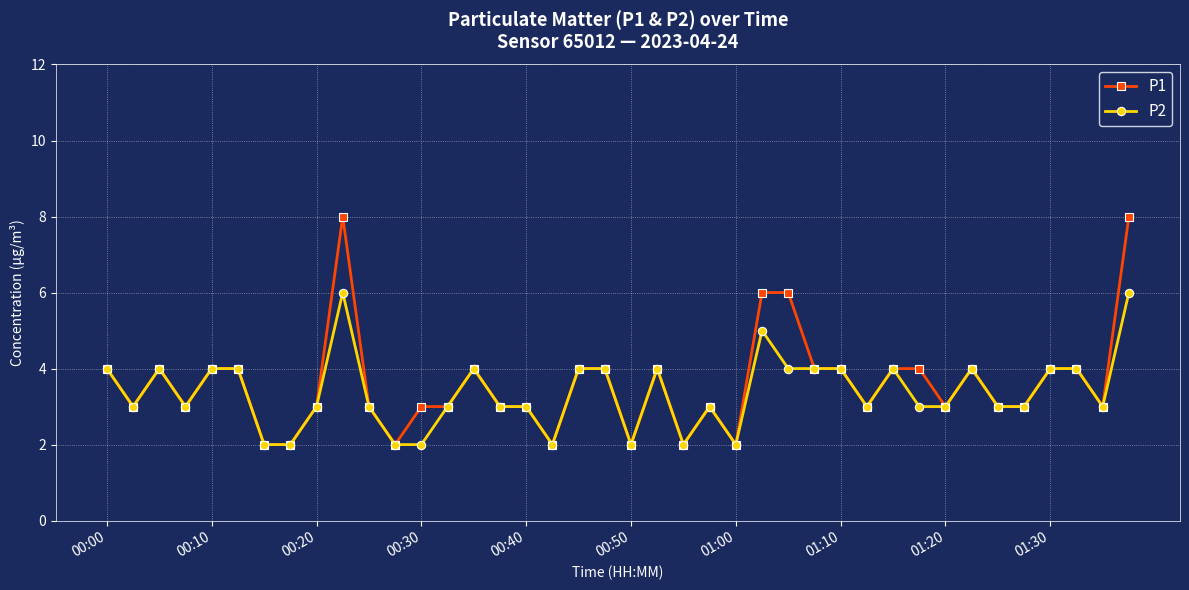

True or false: P2 has more than 1 points higher than both neighbors.

True